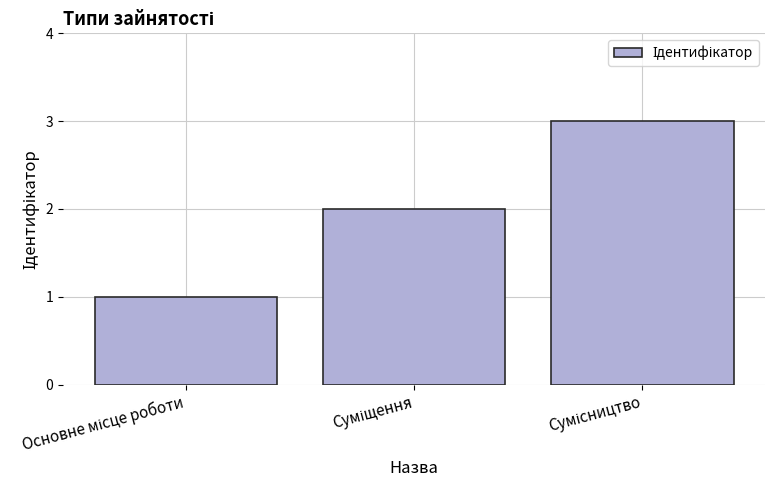

What is the greatest value displayed?

3